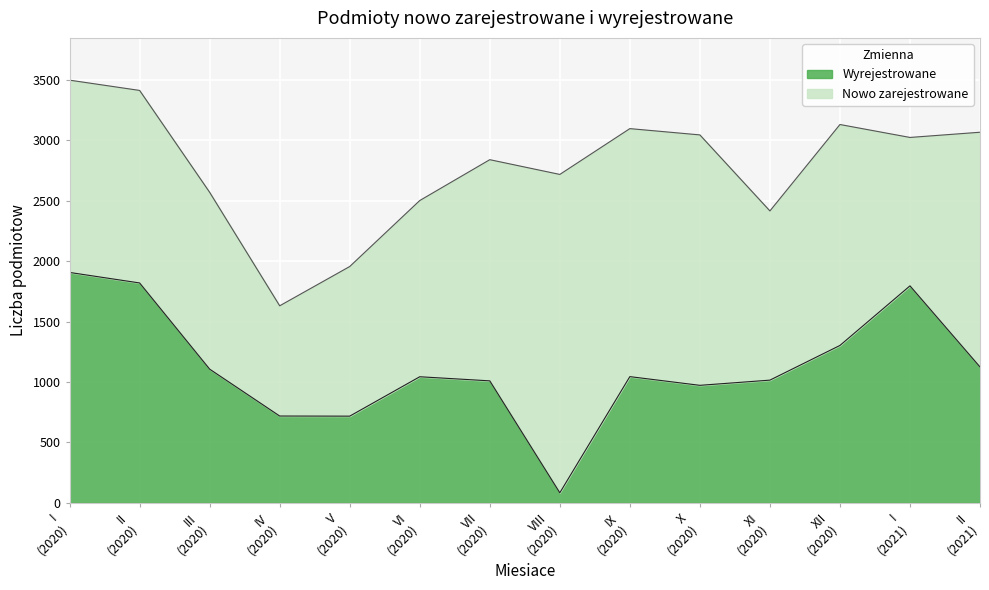

What is the difference between the maximum and minimum values in the Wyrejestrowane series?

1823